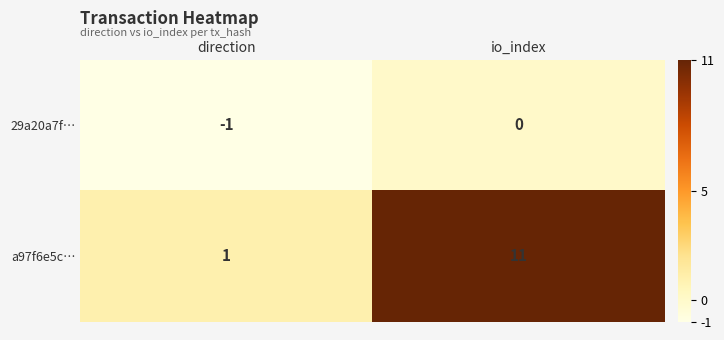

True or false: 29a20a7f… has a value of 0 at io_index.

True